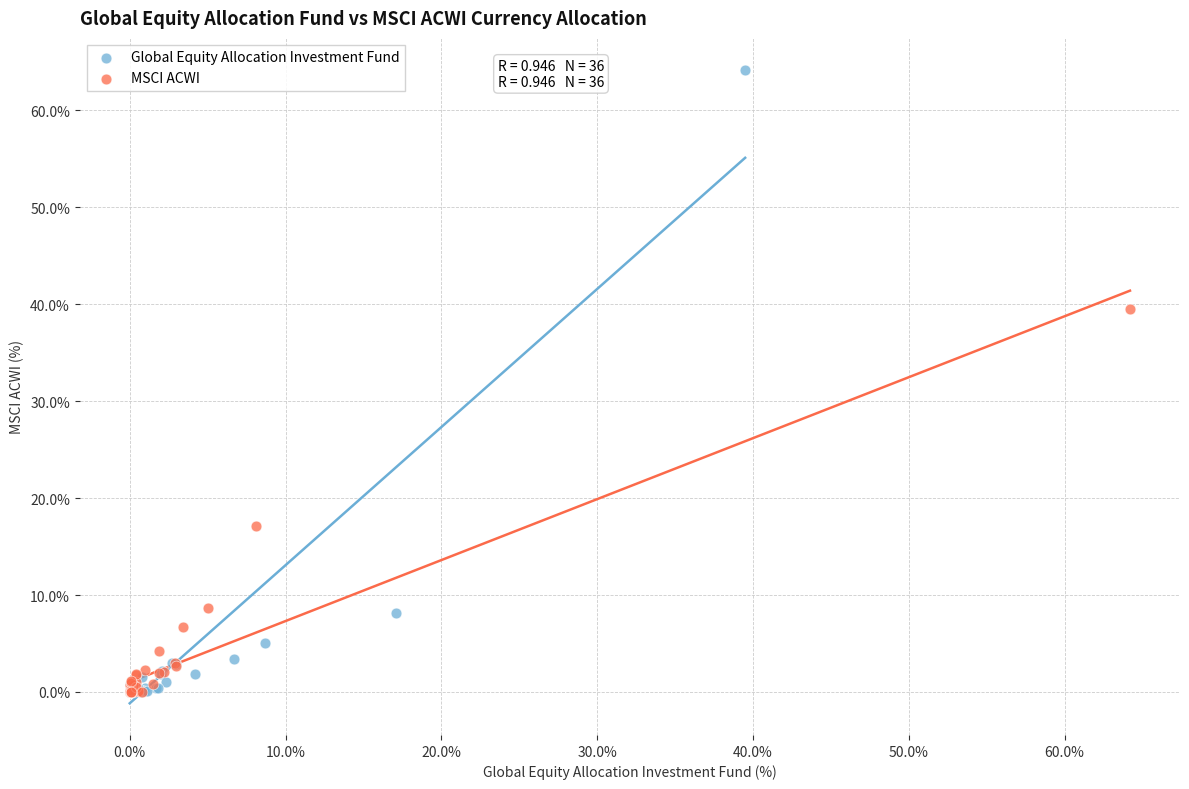

Which series has the widest spread of Y values?

Global Equity Allocation Investment Fund